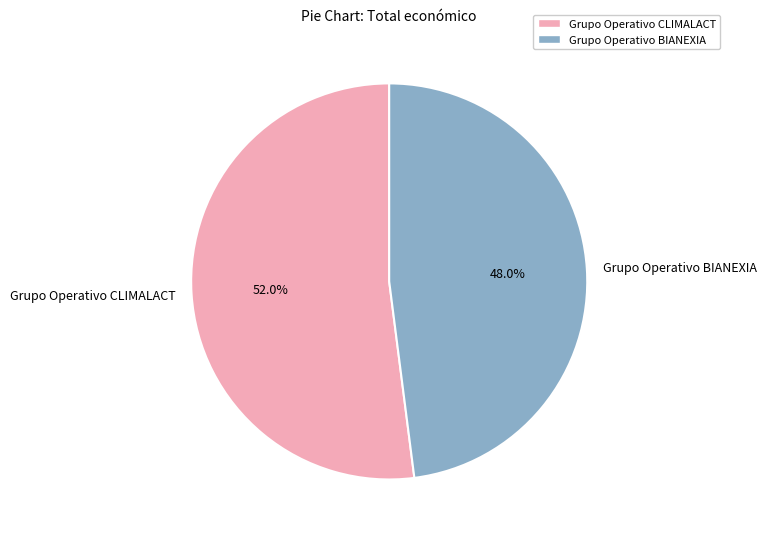

Does Grupo Operativo BIANEXIA account for over 50% of the chart?

No